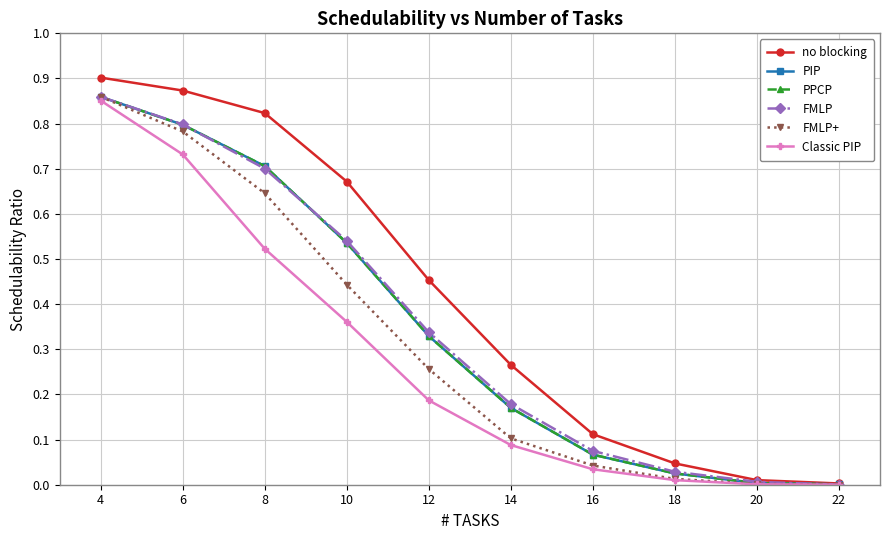

Is this an area chart (filled region under the line)?

No